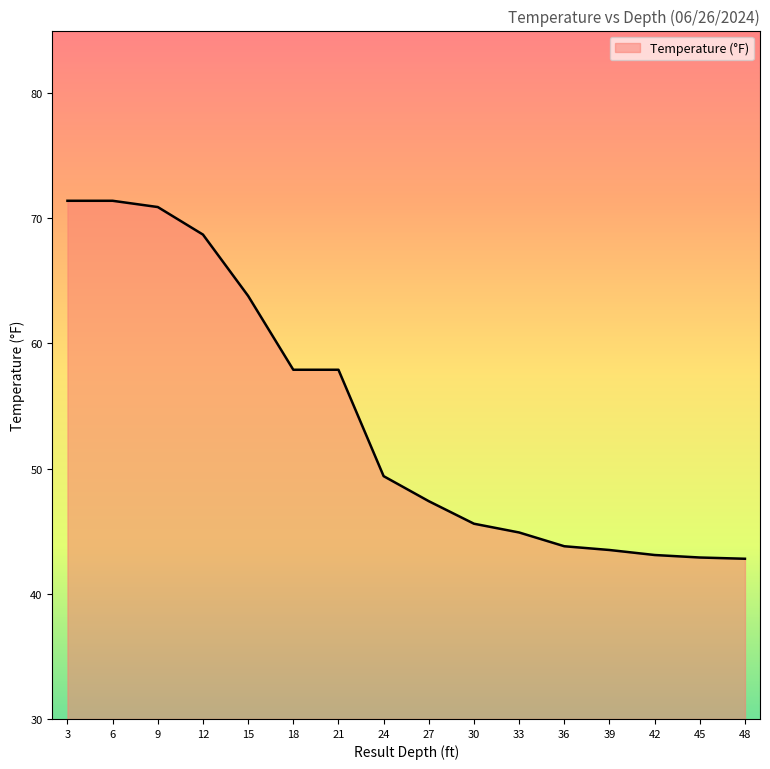

True or false: the data shows 20.8 at 21.

False